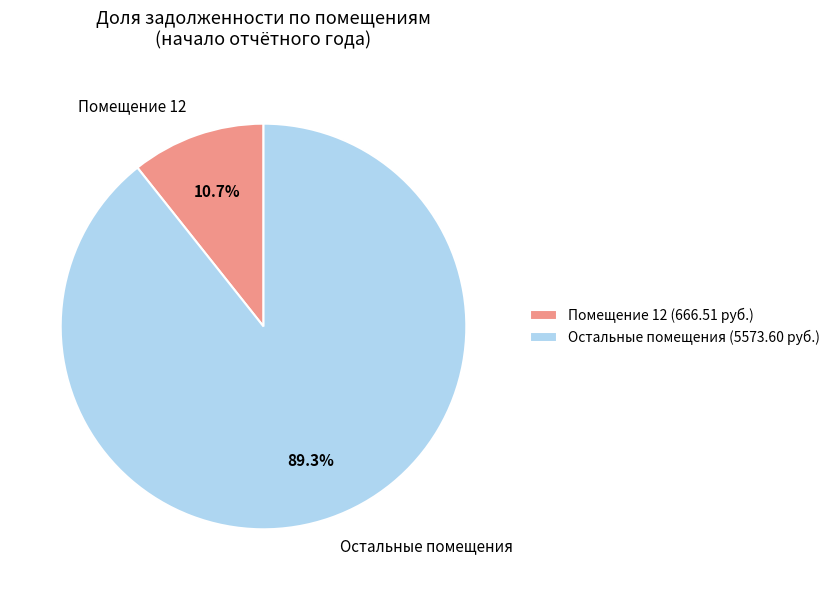

What portion of the pie excludes Остальные помещения?

10.7%